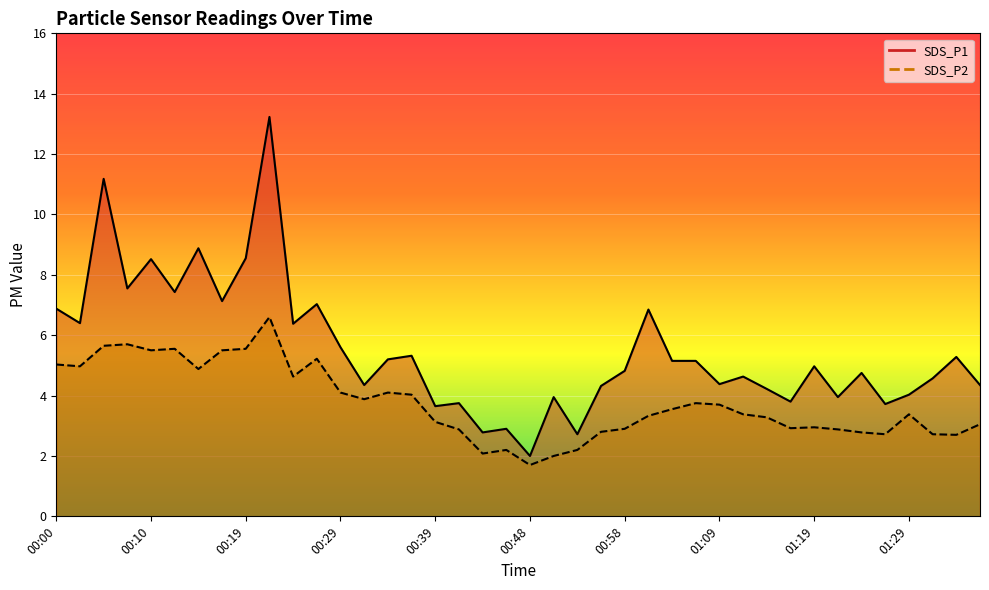

List the labels in order of SDS_P2 value, largest first.

00:22, 00:07, 00:05, 00:12, 00:19, 00:10, 00:17, 00:27, 00:00, 00:02, 00:14, 00:24, 00:29, 00:34, 00:36, 00:31, 01:06, 01:09, 01:03, 01:11, 01:29, 01:01, 01:14, 00:39, 01:37, 01:19, 01:17, 00:58, 00:41, 01:22, 00:56, 01:24, 01:27, 01:32, 01:34, 00:46, 00:53, 00:44, 00:51, 00:48